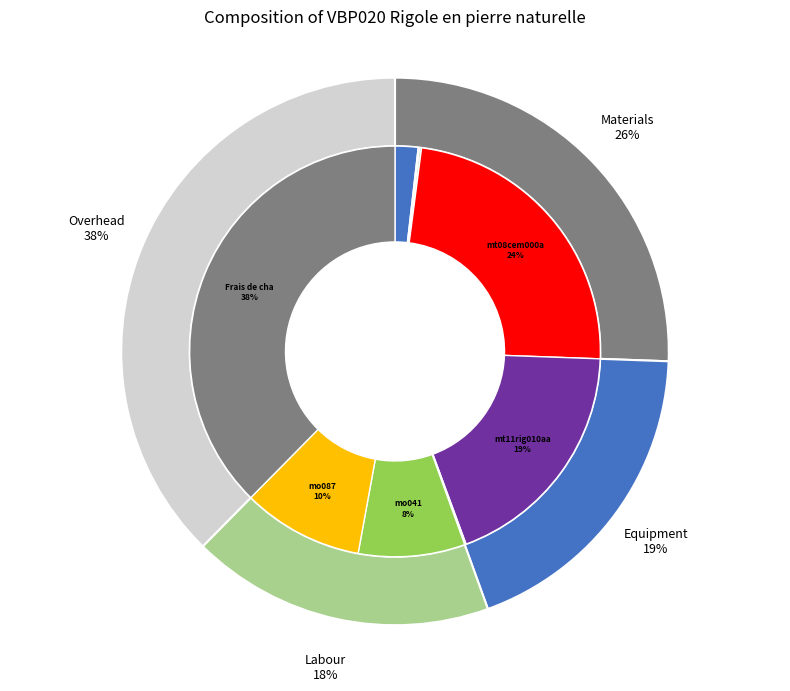

Is it true that mt08cem000a is 9% of the pie?

False